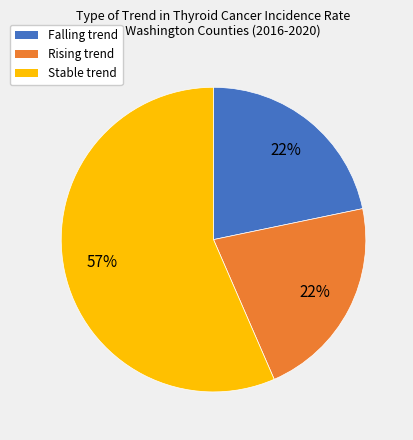

Does any single category account for the majority?

Yes